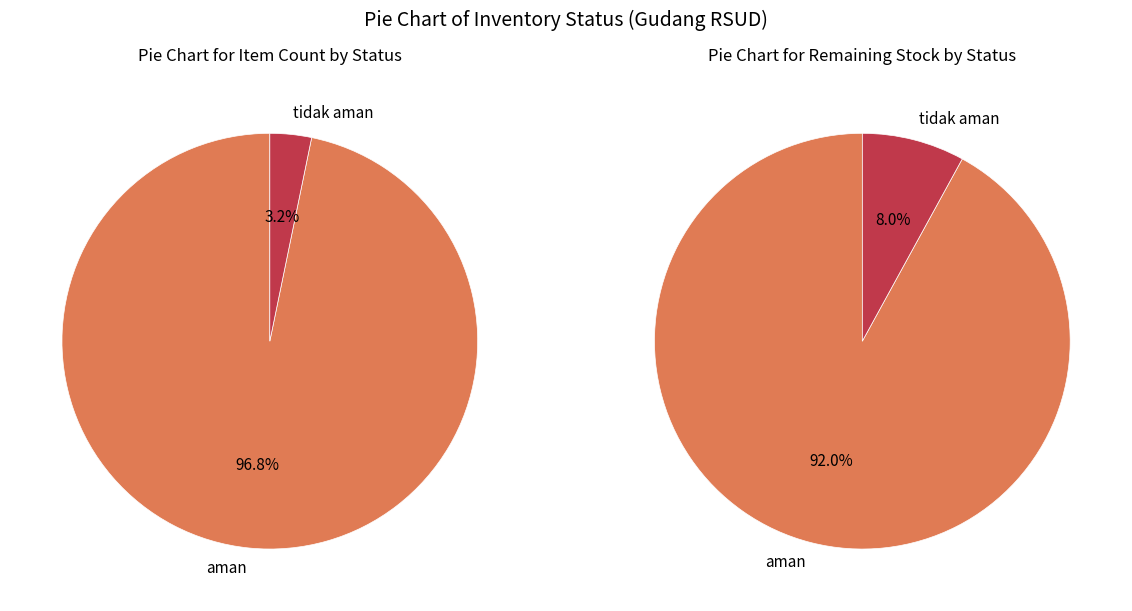

Combined, do 30 and 21 account for over 50%?

No